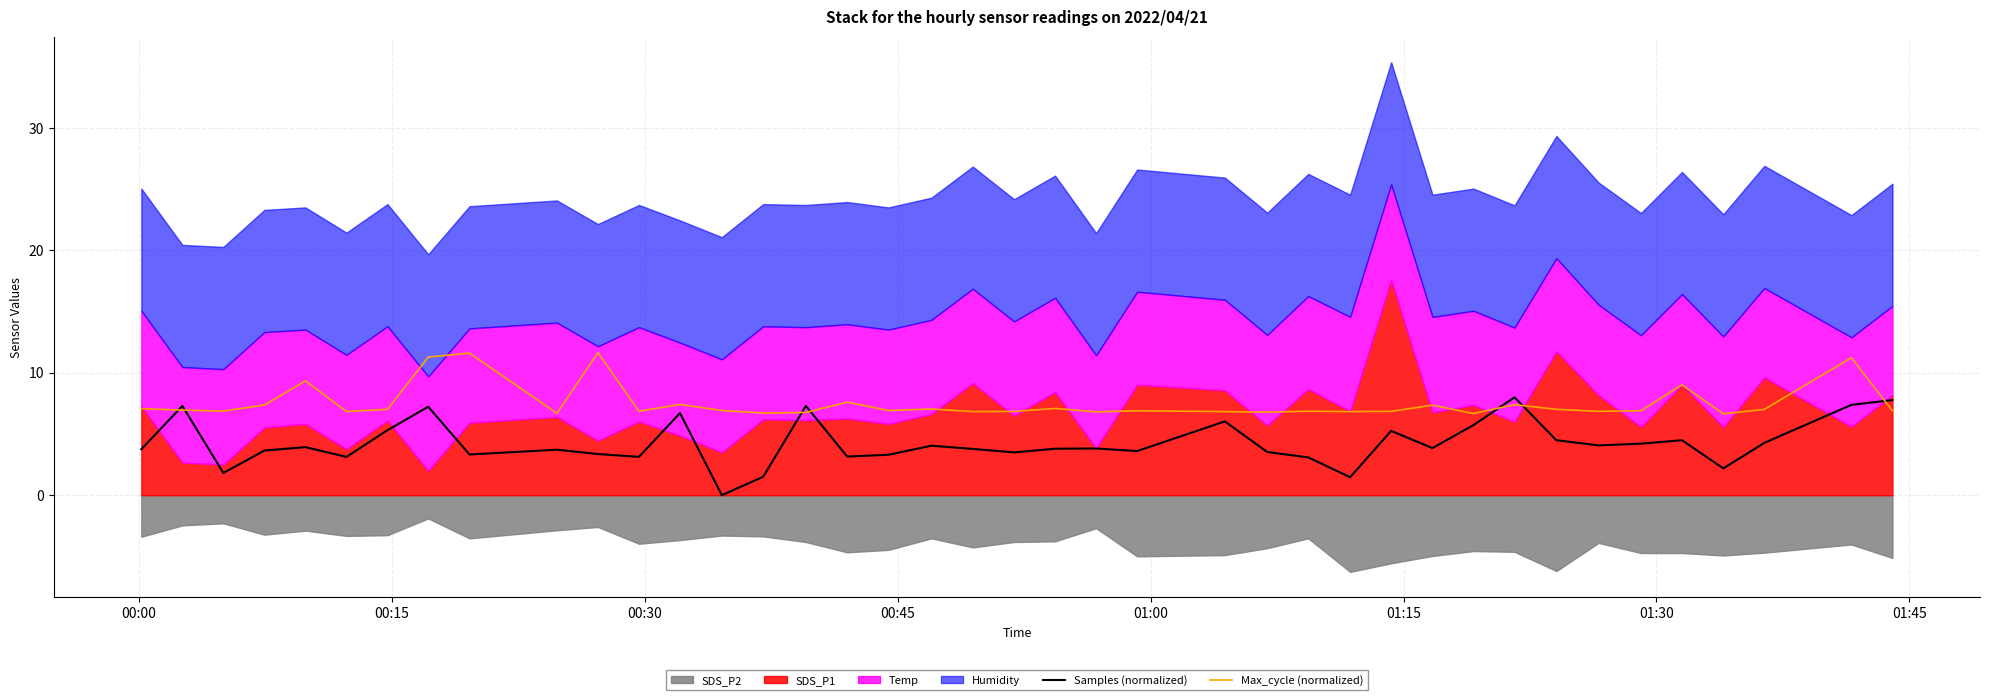

What is the maximum value for Samples (normalized)?

8.0